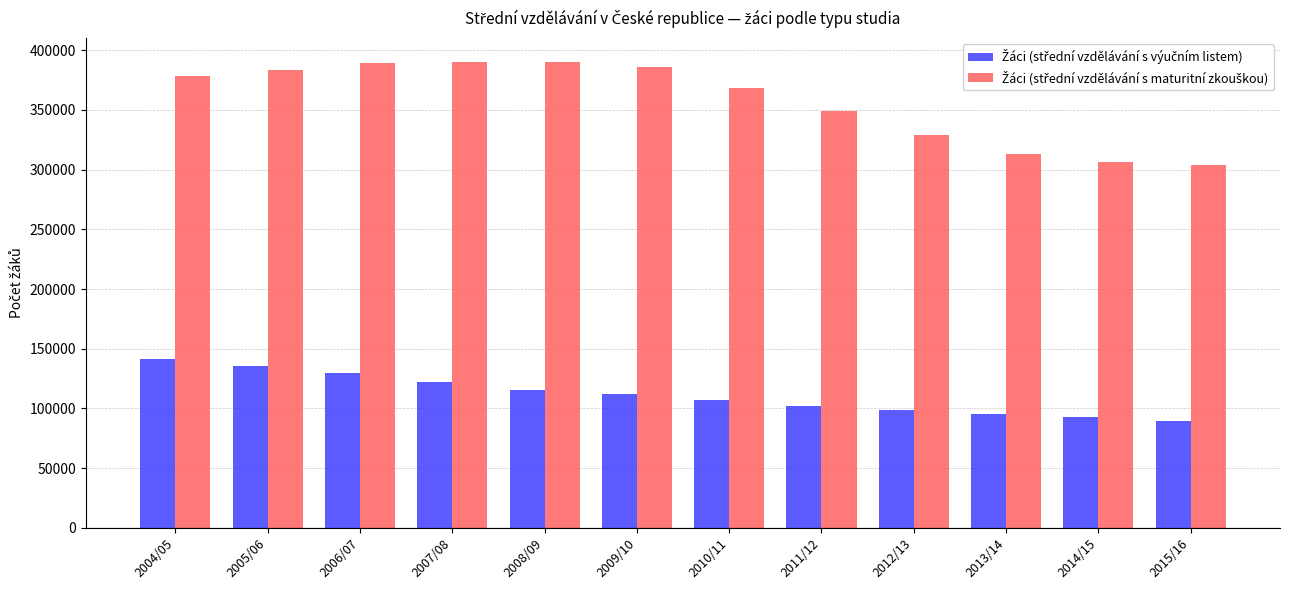

How many groups of bars are there?

12